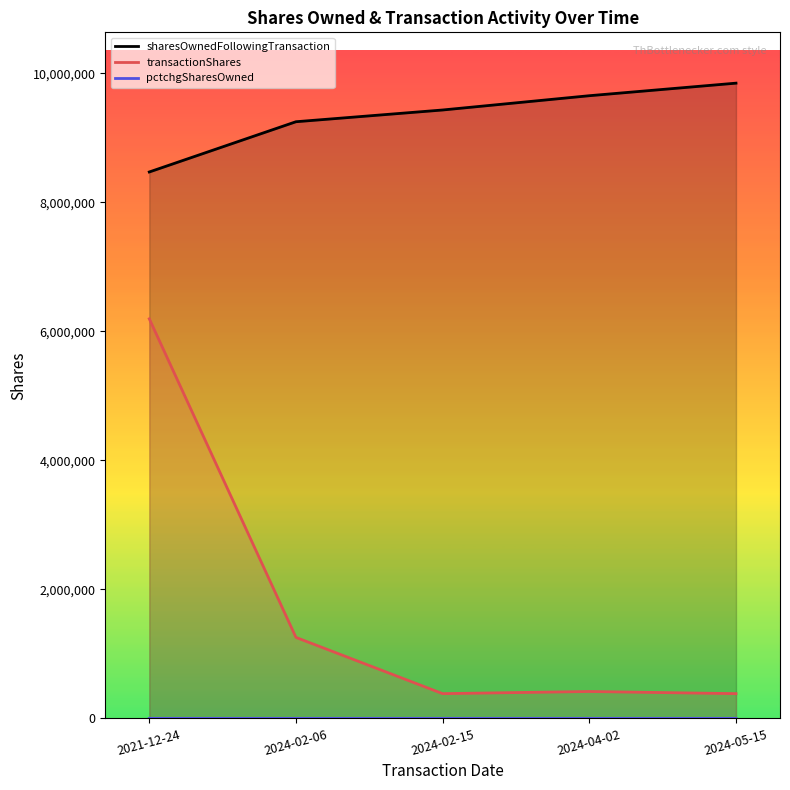

Which category has the highest value in the pctchgSharesOwned series?

2021-12-24